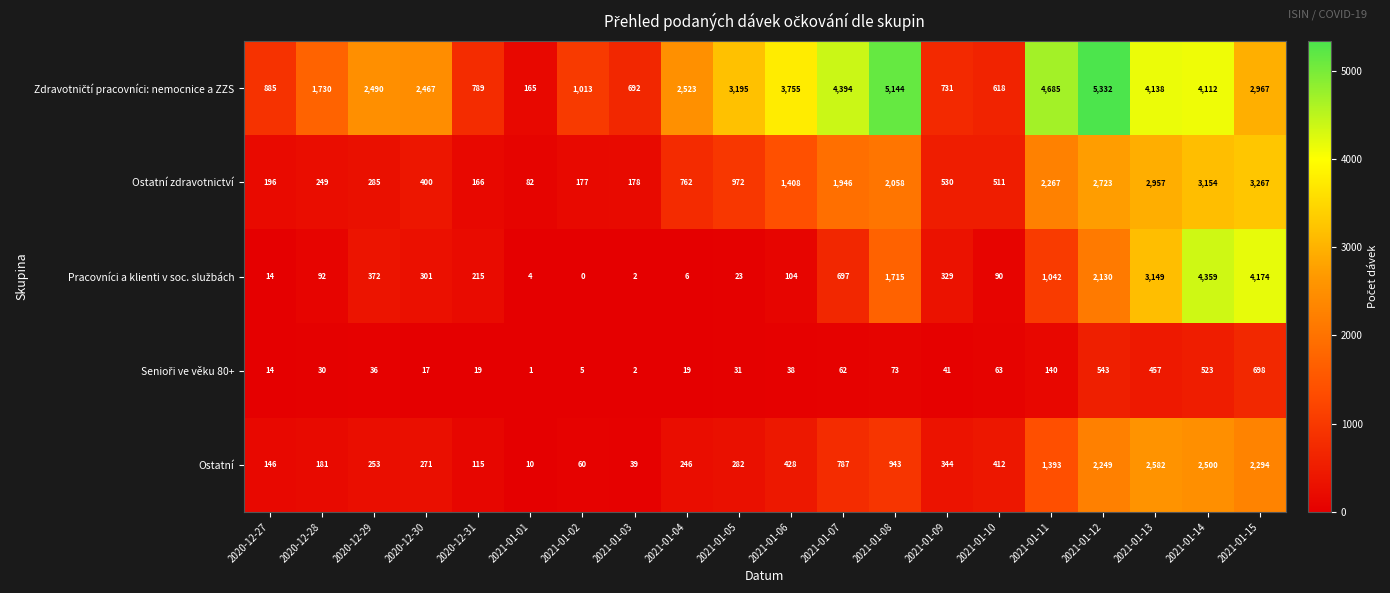

What is the difference between the maximum and minimum values in the Ostatní zdravotnictví series?

3185